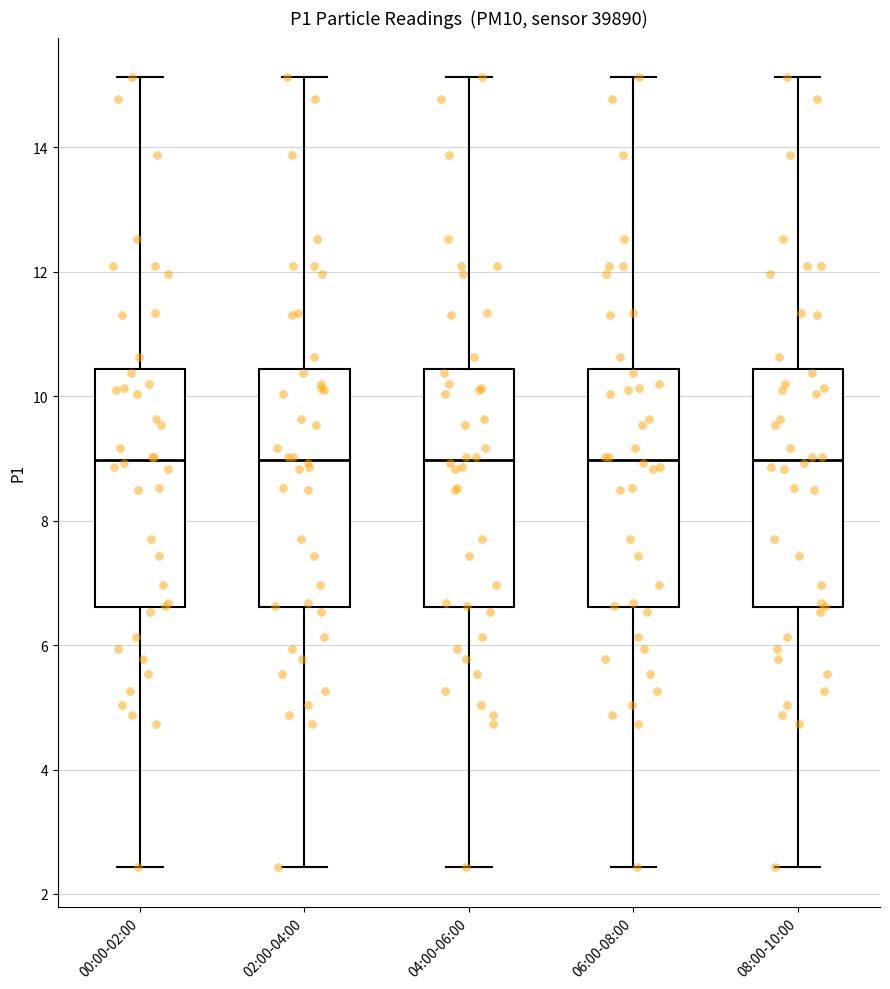

Where does the median line of the box for 04:00-06:00 sit on the y-axis? The values are not printed on the chart, so give them approximately, as read against the axis.

9.0